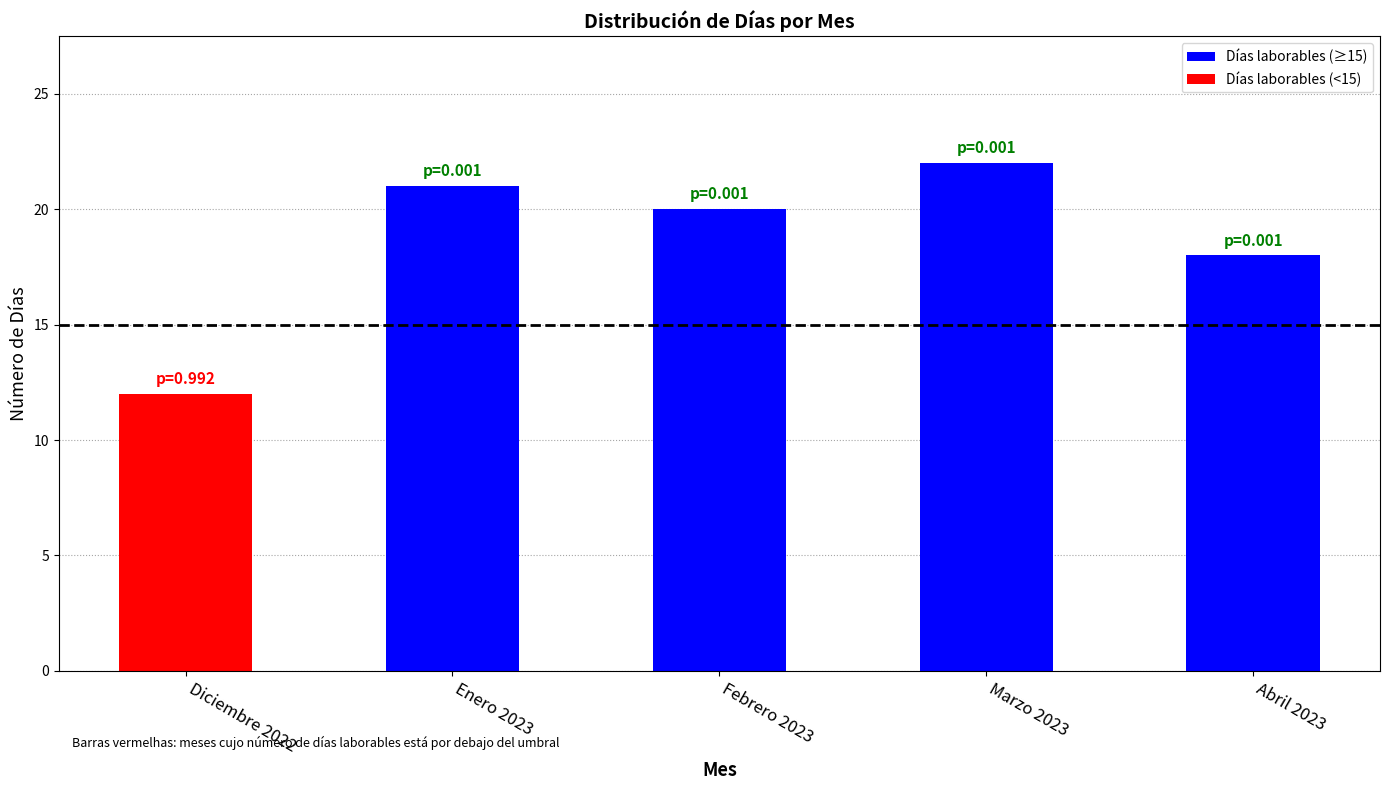

Reading left to right, what are all the values shown in this chart?

12	21	20	22	18